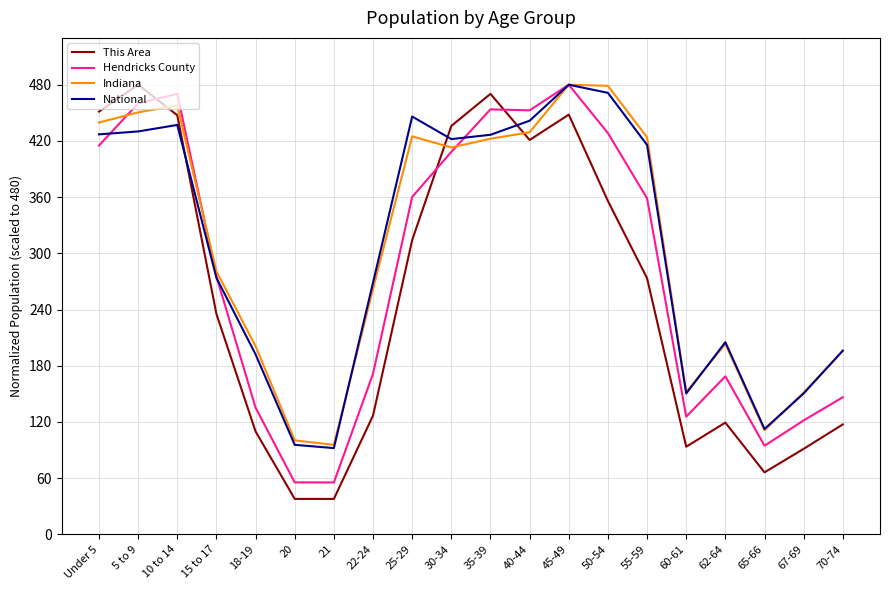

True or false: Indiana and This Area intersect in this chart.

True